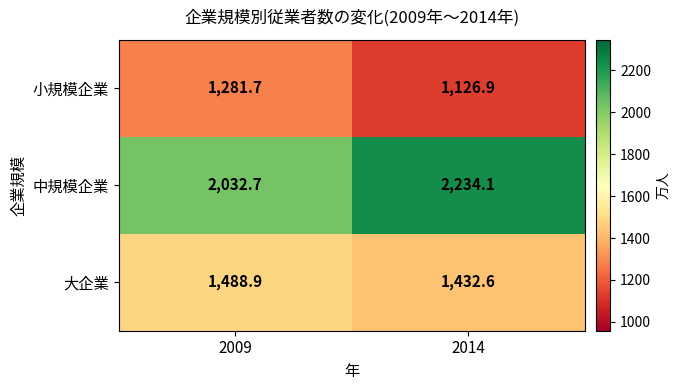

At 2014, list the series in order from largest to smallest.

中規模企業, 大企業, 小規模企業